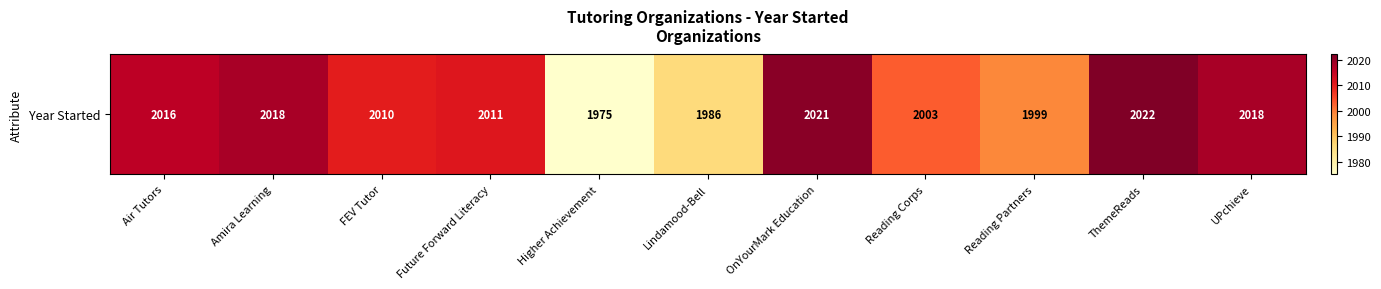

Is it true that the value at Future Forward Literacy is 838?

False